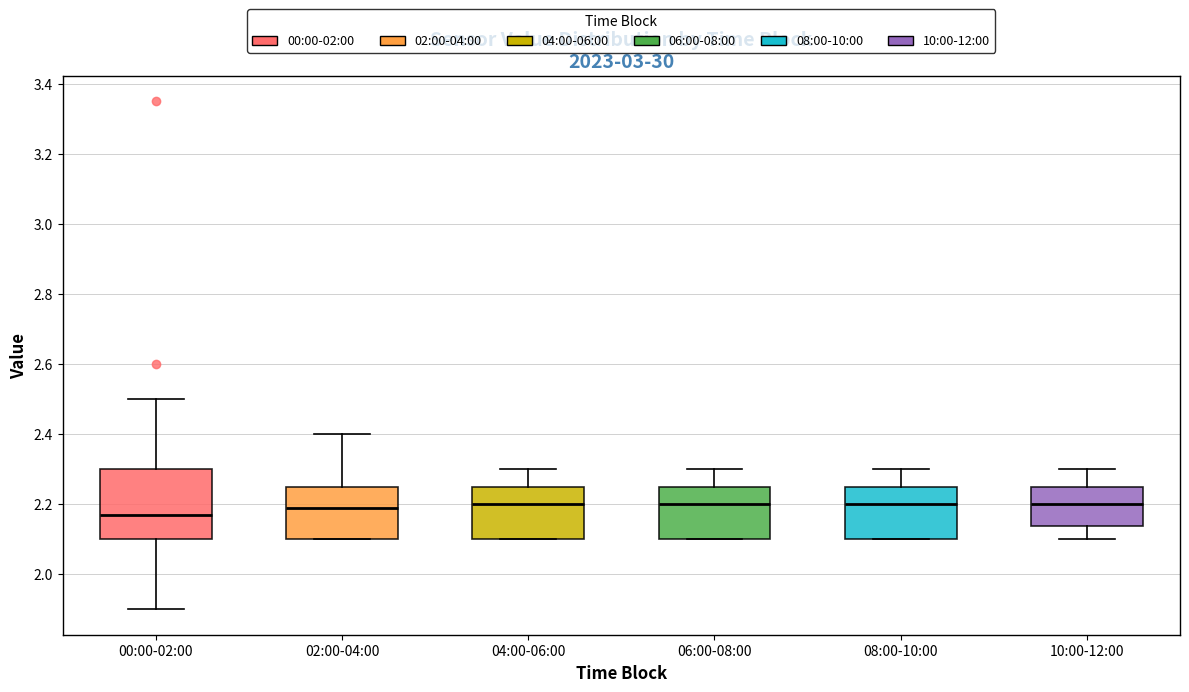

Reading left to right, transcribe this box plot: for each box, give where its median line is, the range the box spans, and where its two whiskers end, as read against the y-axis. The values are not printed on the chart, so give them approximately, as read against the axis.

00:00-02:00: median 2.18, box 2.10 to 2.30, whiskers 1.90 to 2.50
02:00-04:00: median 2.20, box 2.10 to 2.26, whiskers 2.10 to 2.40
04:00-06:00: median 2.20, box 2.10 to 2.26, whiskers 2.10 to 2.30
06:00-08:00: median 2.20, box 2.10 to 2.26, whiskers 2.10 to 2.30
08:00-10:00: median 2.20, box 2.10 to 2.26, whiskers 2.10 to 2.30
10:00-12:00: median 2.20, box 2.14 to 2.26, whiskers 2.10 to 2.30